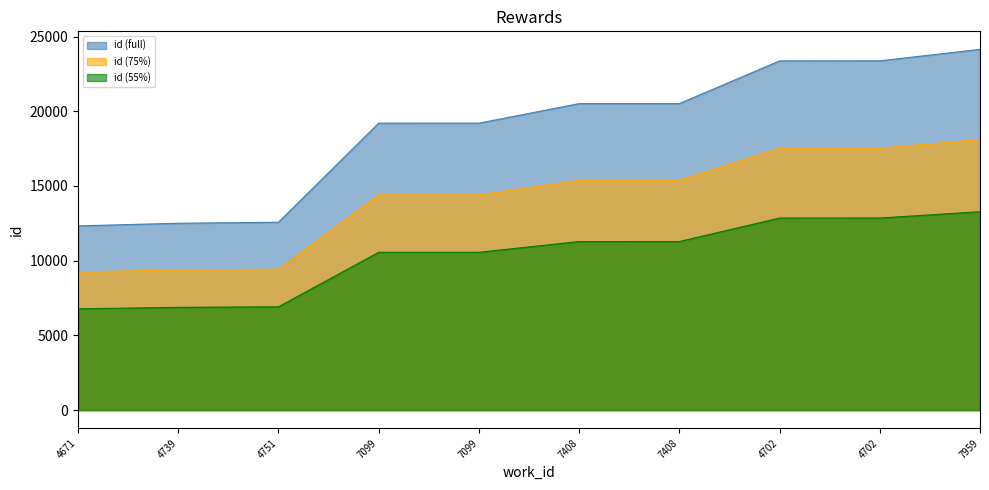

List the labels in order of value, largest first.

7959, 4702, 4702, 7408, 7408, 7099, 7099, 4751, 4739, 4671